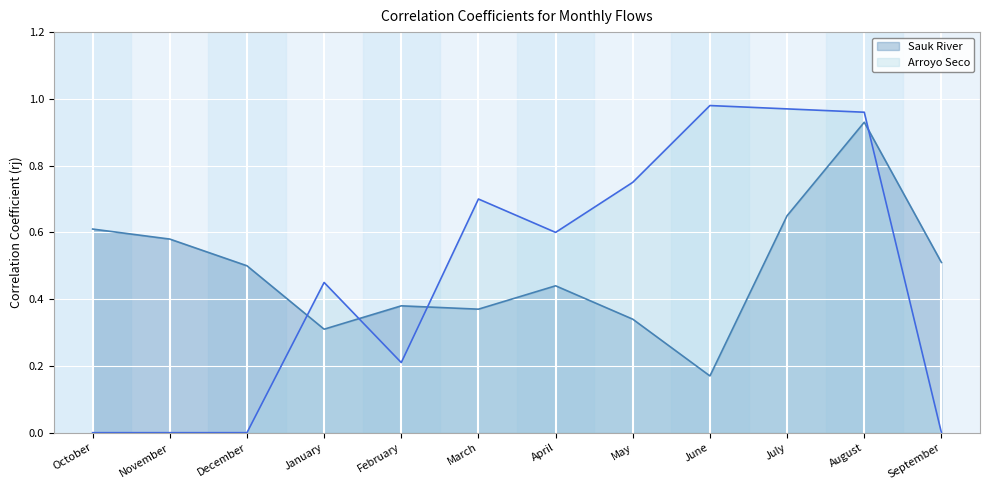

Which series has the largest total across all categories?

Sauk River